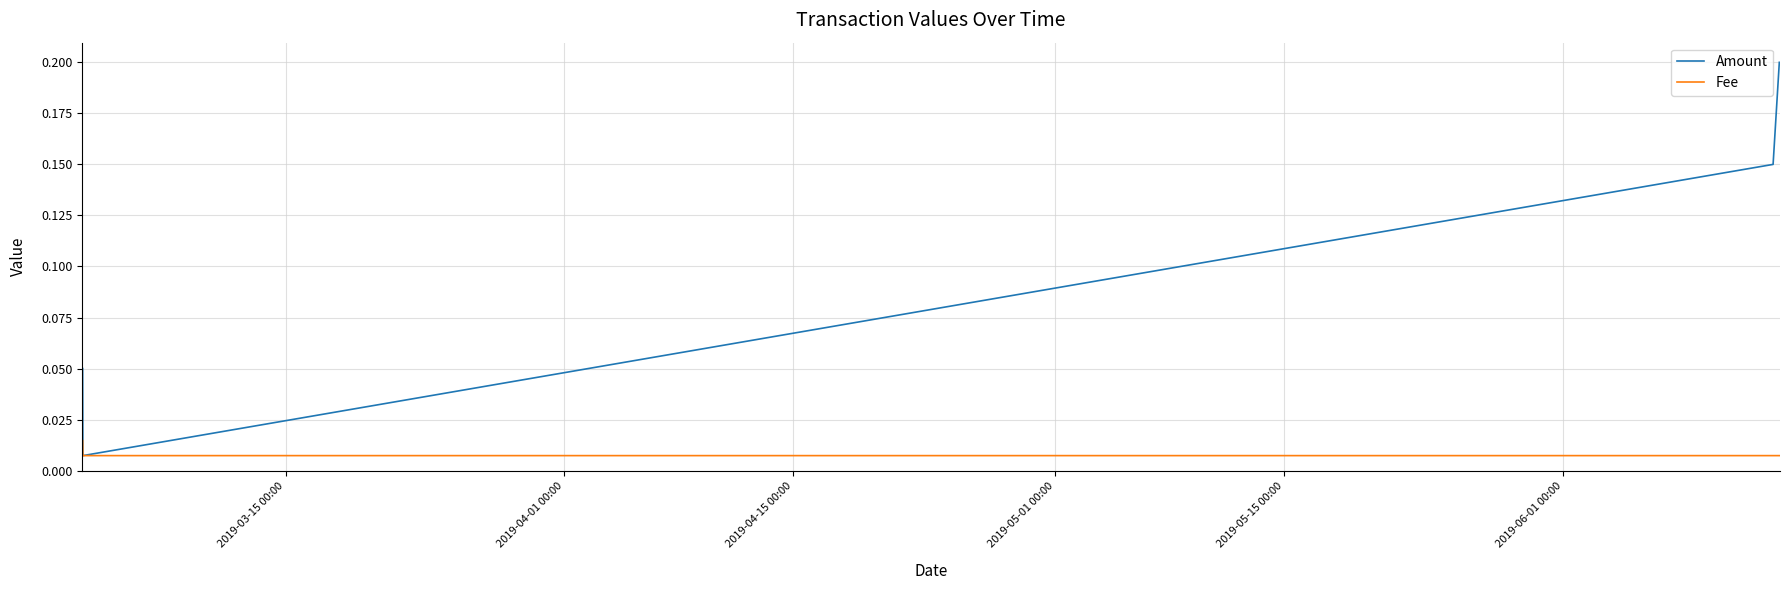

Rank the series by their maximum value, from highest to lowest.

Amount, Fee